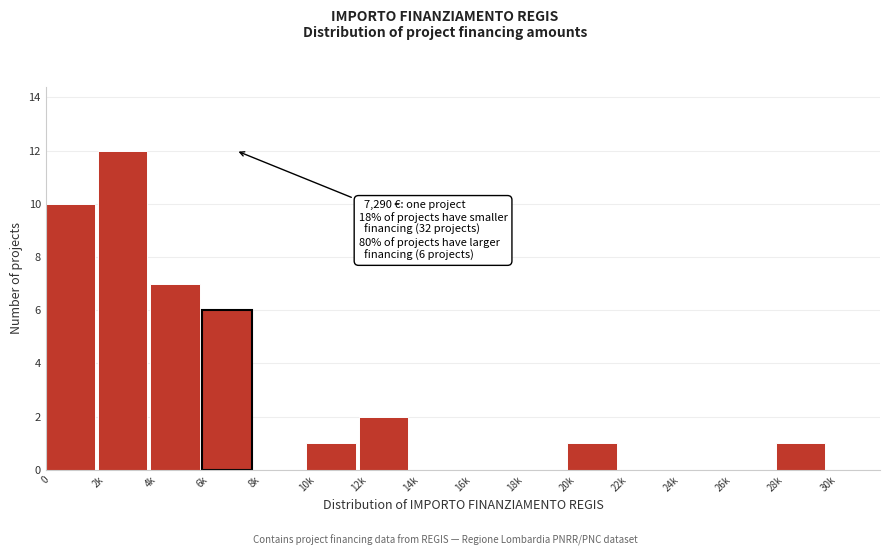

Reading right to left, transcribe all the data shown in this chart.

30k=0	28k=1	26k=0	24k=0	22k=0	20k=1	18k=0	16k=0	14k=0	12k=2	10k=1	8k=0	6k=6	4k=7	2k=12	0=10